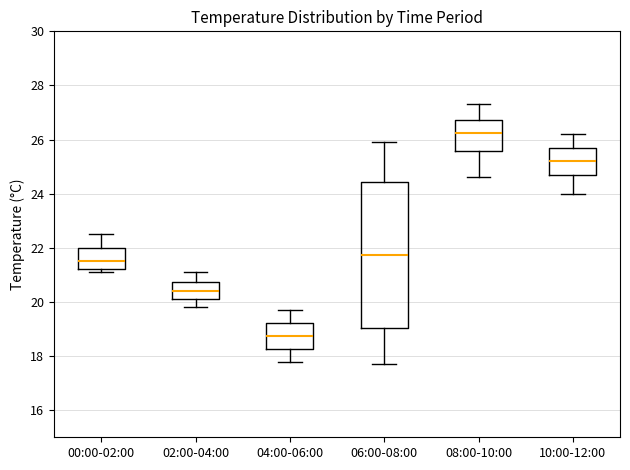

Reading left to right, read every box against the y-axis: the position of its median line, the range the box covers, and the ends of its whiskers. The values are not printed on the chart, so give them approximately, as read against the axis.

00:00-02:00: median 21.6, box 21.2 to 22.0, whiskers 21.2 (just below the box's lower edge) to 22.6
02:00-04:00: median 20.4, box 20.2 to 20.8, whiskers 19.8 to 21.2
04:00-06:00: median 18.8, box 18.2 to 19.2, whiskers 17.8 to 19.8
06:00-08:00: median 21.8, box 19.0 to 24.4, whiskers 17.8 to 26.0
08:00-10:00: median 26.2, box 25.6 to 26.8, whiskers 24.6 to 27.4
10:00-12:00: median 25.2, box 24.8 to 25.8, whiskers 24.0 to 26.2